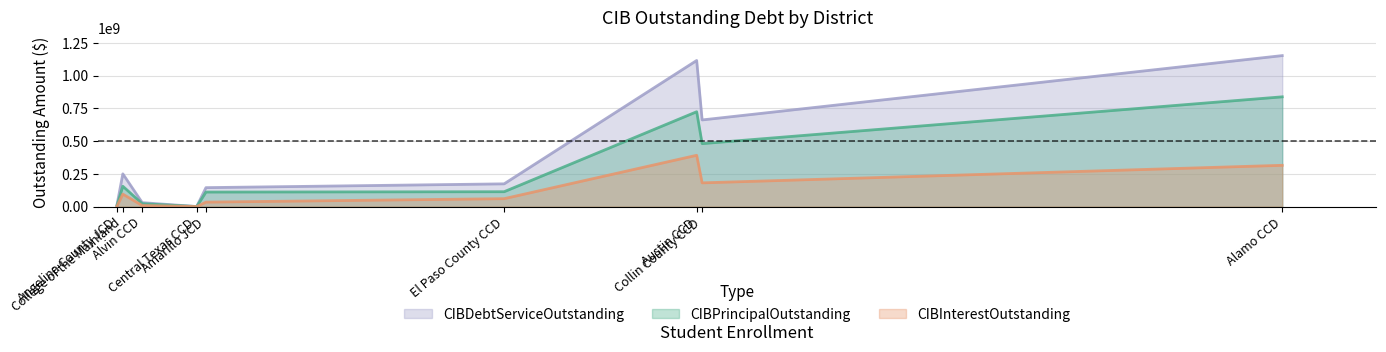

The CIBInterestOutstanding series shows 134380924.2 at College of the Mainland. True or false?

False